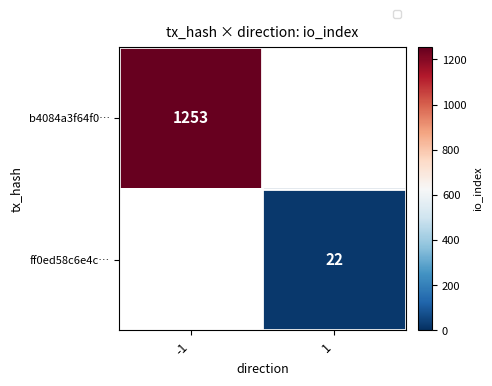

Is the value of b4084a3f64f0… at -1 greater than the value of ff0ed58c6e4c… at 1?

Yes